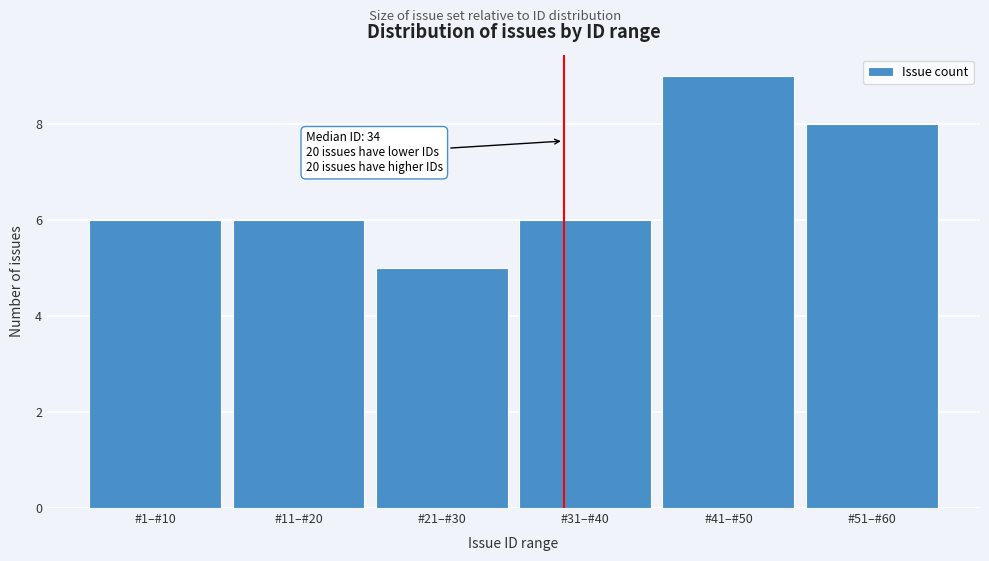

Reading left to right, transcribe all the data shown in this chart.

#1–#10=6	#11–#20=6	#21–#30=5	#31–#40=6	#41–#50=9	#51–#60=8